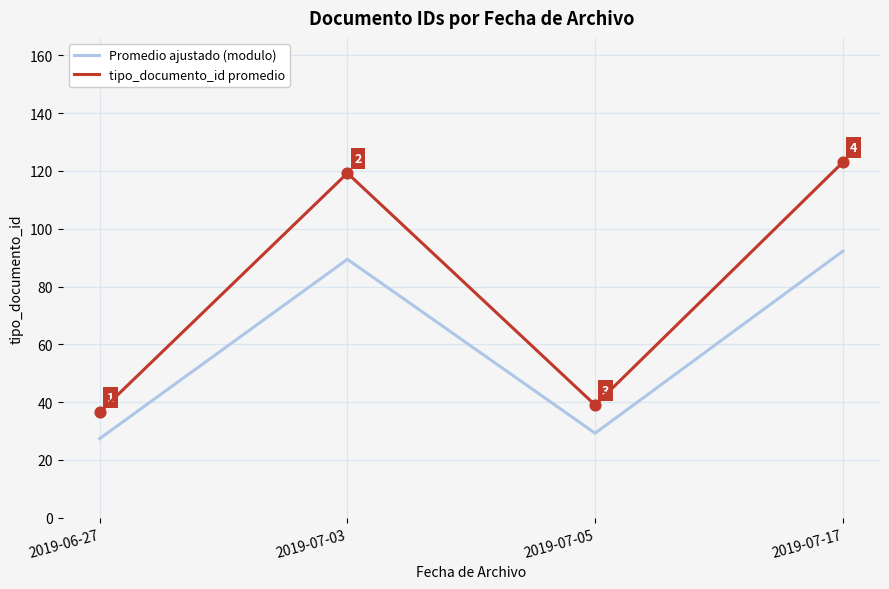

Which series changed the most between 2019-06-27 and 2019-07-05?

tipo_documento_id promedio